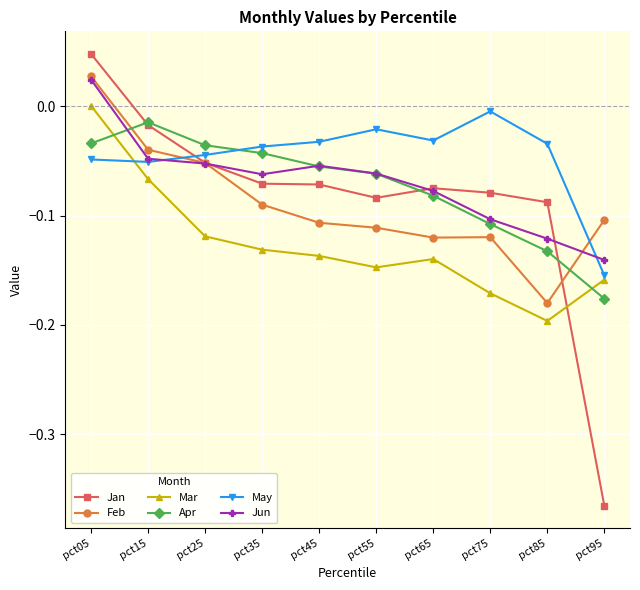

True or false: Feb has more than 1 points higher than both neighbors.

False